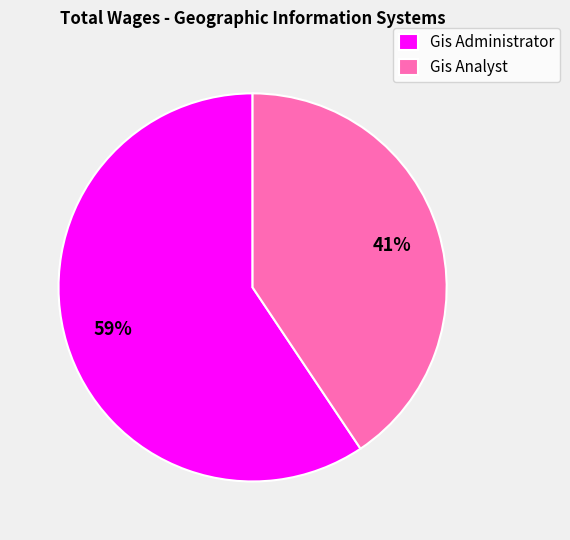

Is it true that Gis Administrator is 59% of the pie?

True